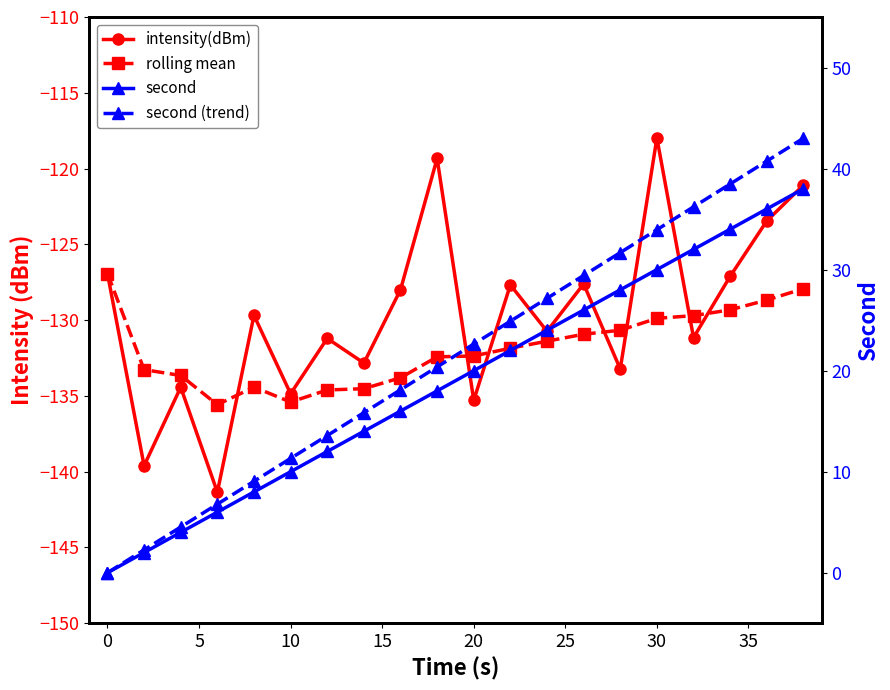

What is the sum of all intensity(dBm) values?

-2593.5